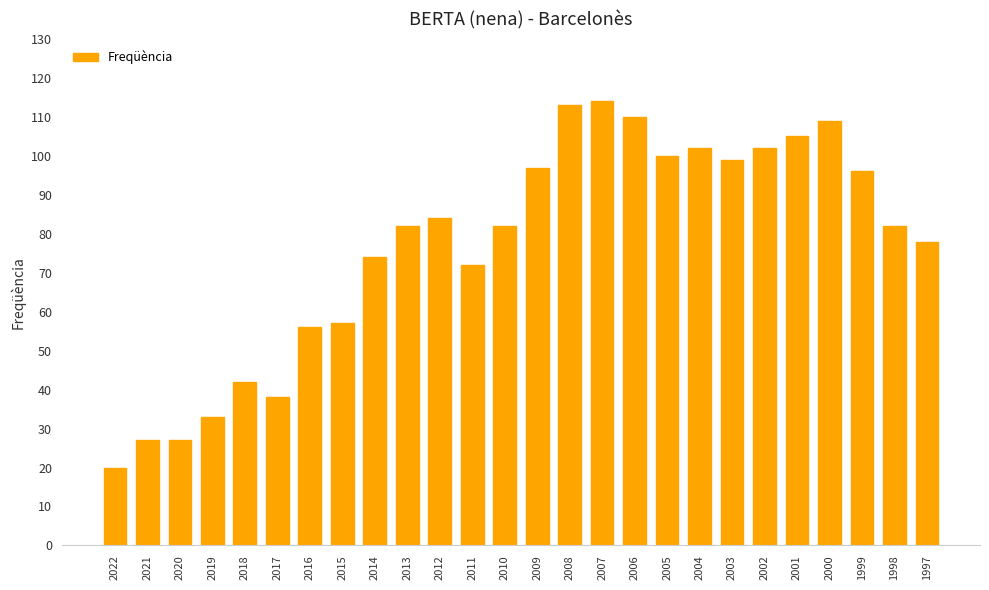

What is the value of the 8th bar from the left?

57